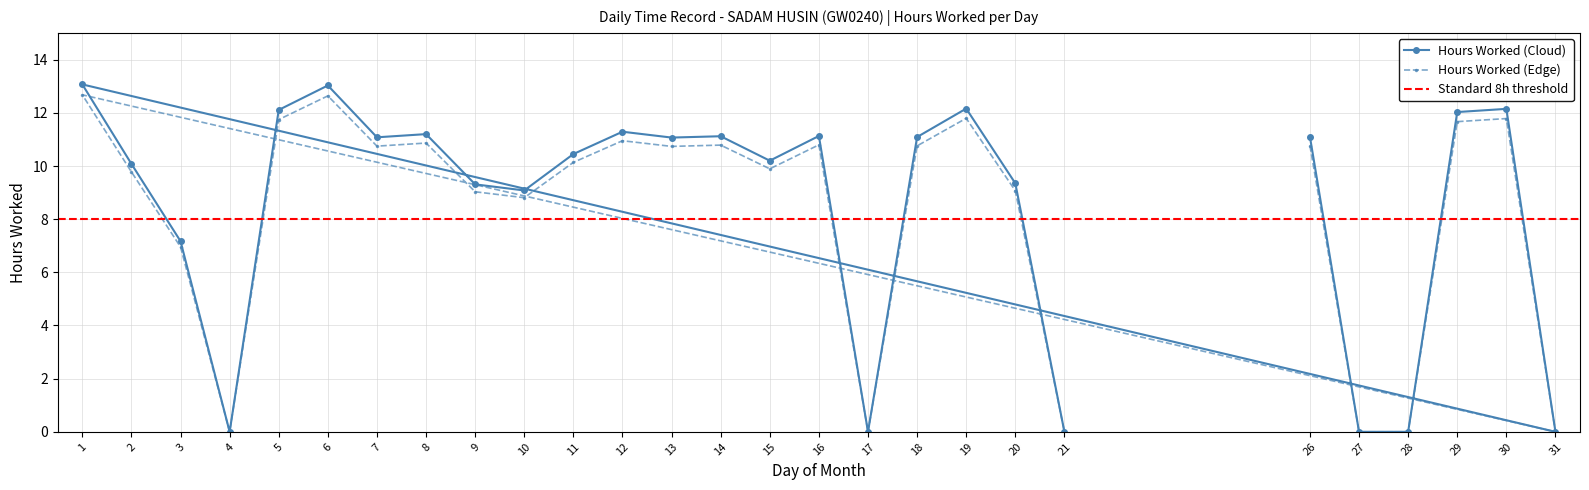

Is it true that the value at 31 is 0.0?

True